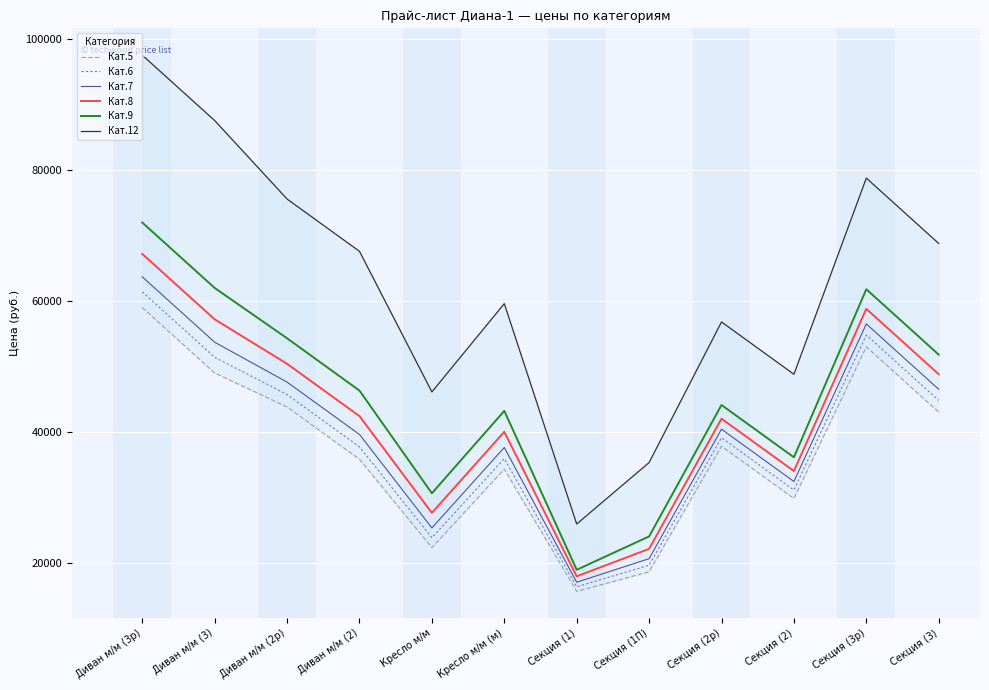

How many interior local peaks does the Кат.5 series have?

3